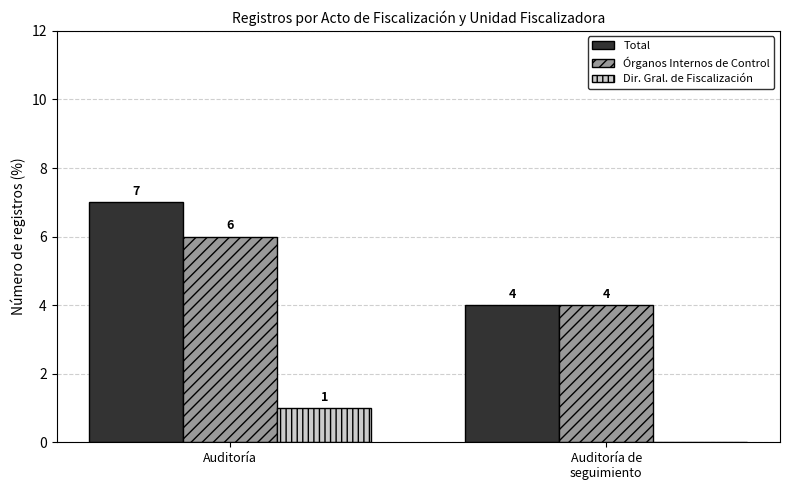

The value of Órganos Internos de Control at Auditoría de
seguimiento is 4. True or false?

True